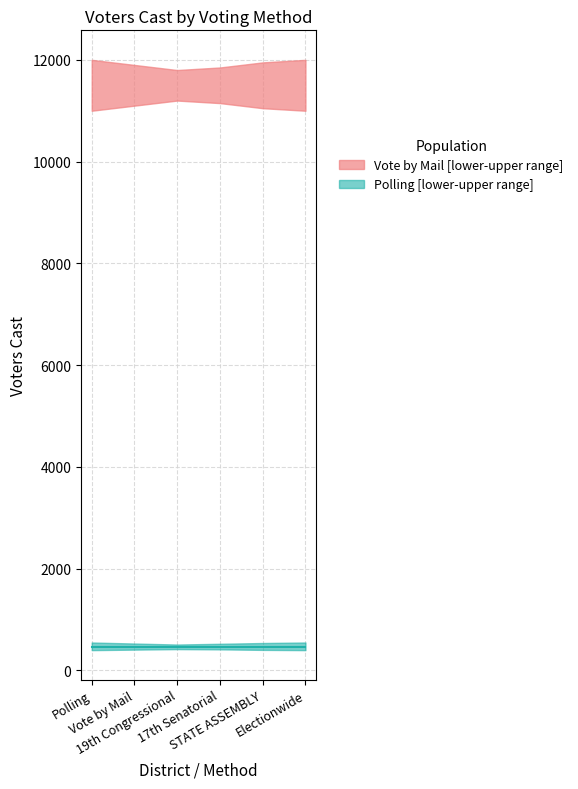

What is the sum of the Voters Cast - Vote by Mail values at 17th Senatorial and Electionwide?

23126